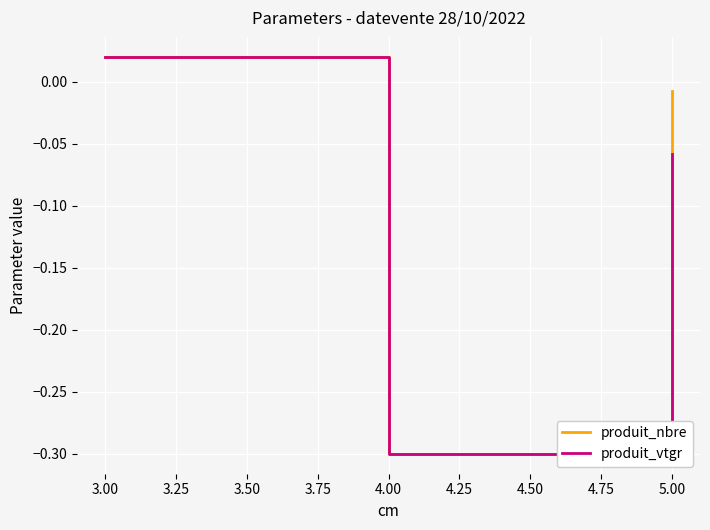

Which series has the largest total across all categories?

produit_nbre